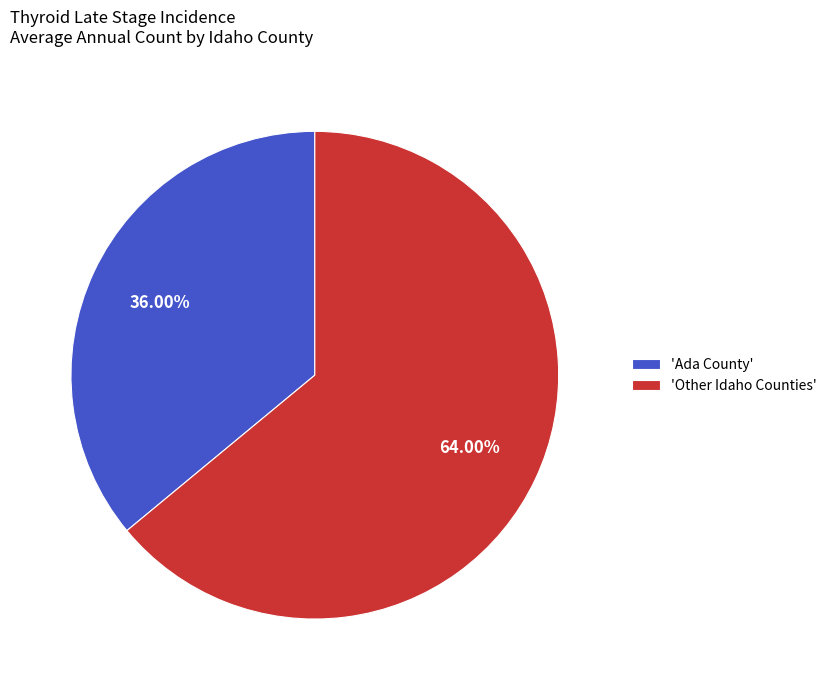

Between 'Ada County' and 'Other Idaho Counties', which is larger?

'Other Idaho Counties'